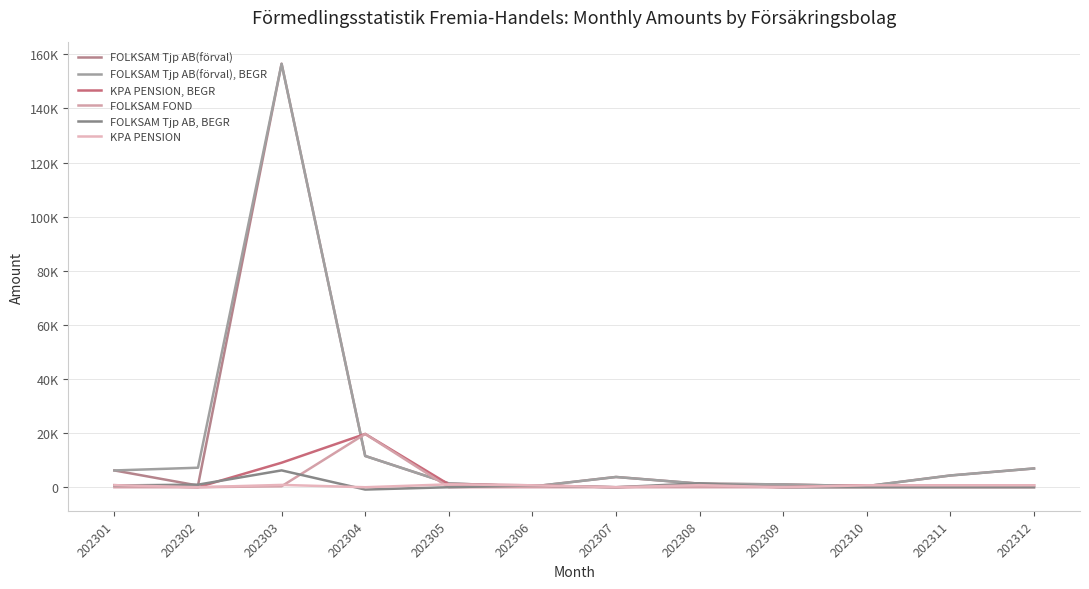

Does the chart have visible grid lines?

Yes